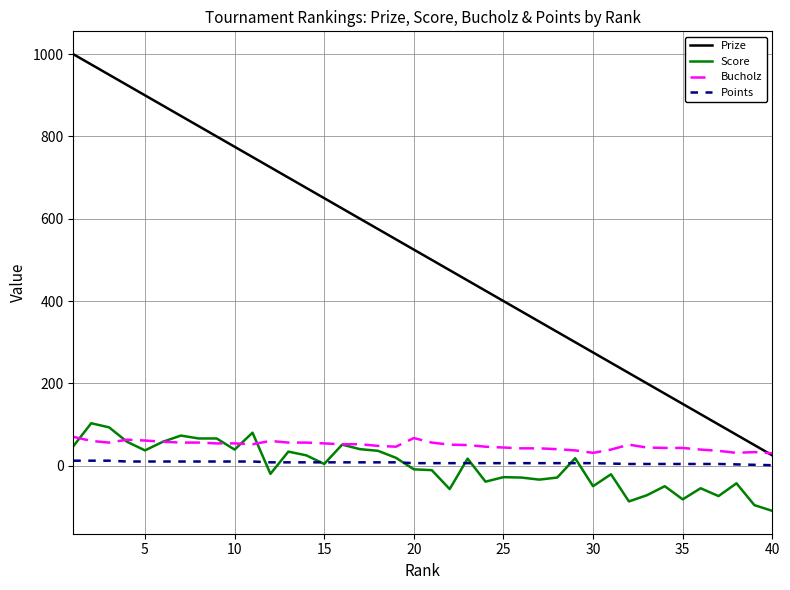

What is the lowest value of the Bucholz series?

30